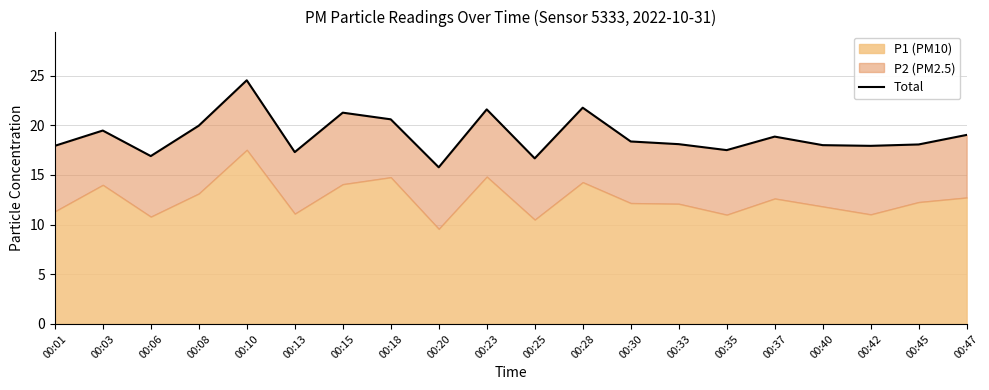

Between 00:40 and 00:25, which is larger?

00:40